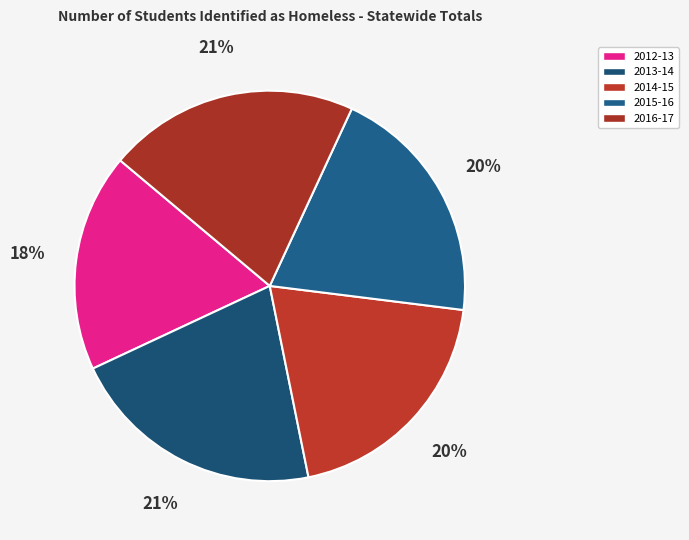

To the nearest percent, what is the average slice percentage?

20%